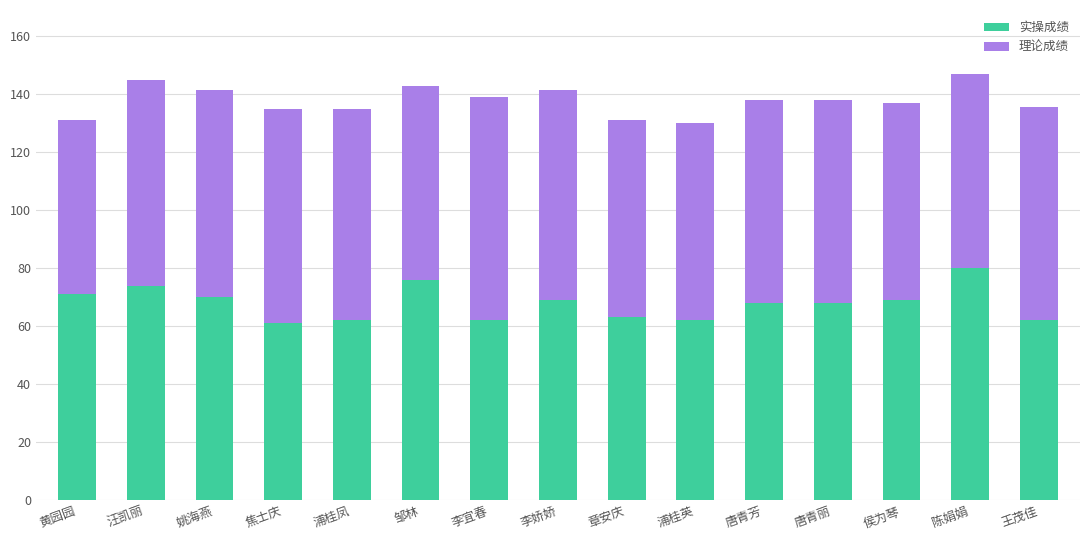

What is the minimum value for 实操成绩?

61.0